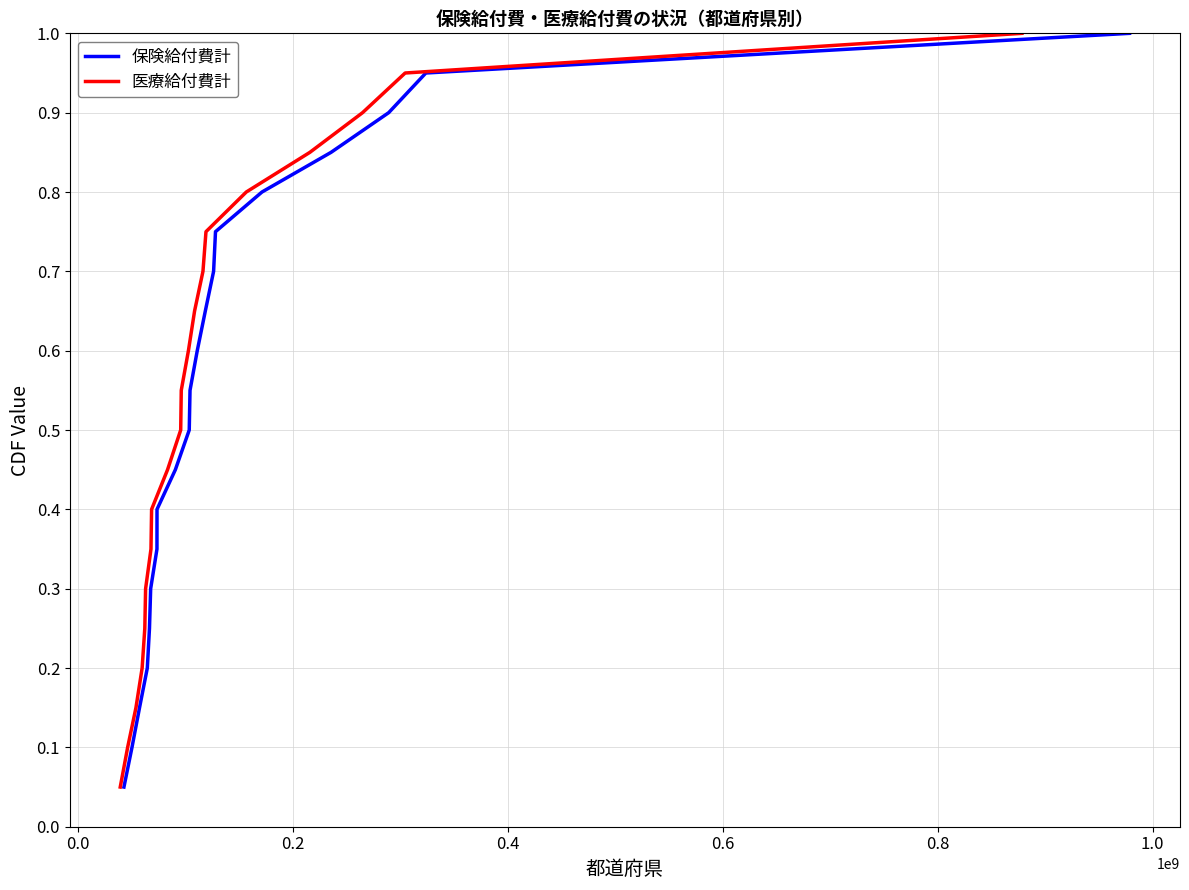

What is the difference between the maximum and minimum values in the 保険給付費計 series?

0.9